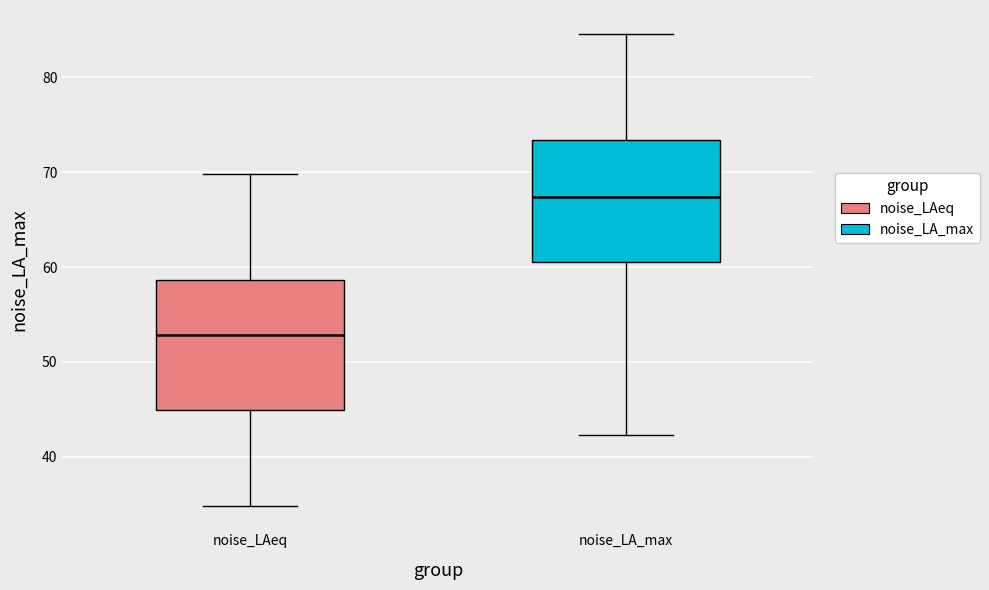

Which box's median line is the highest?

noise_LA_max